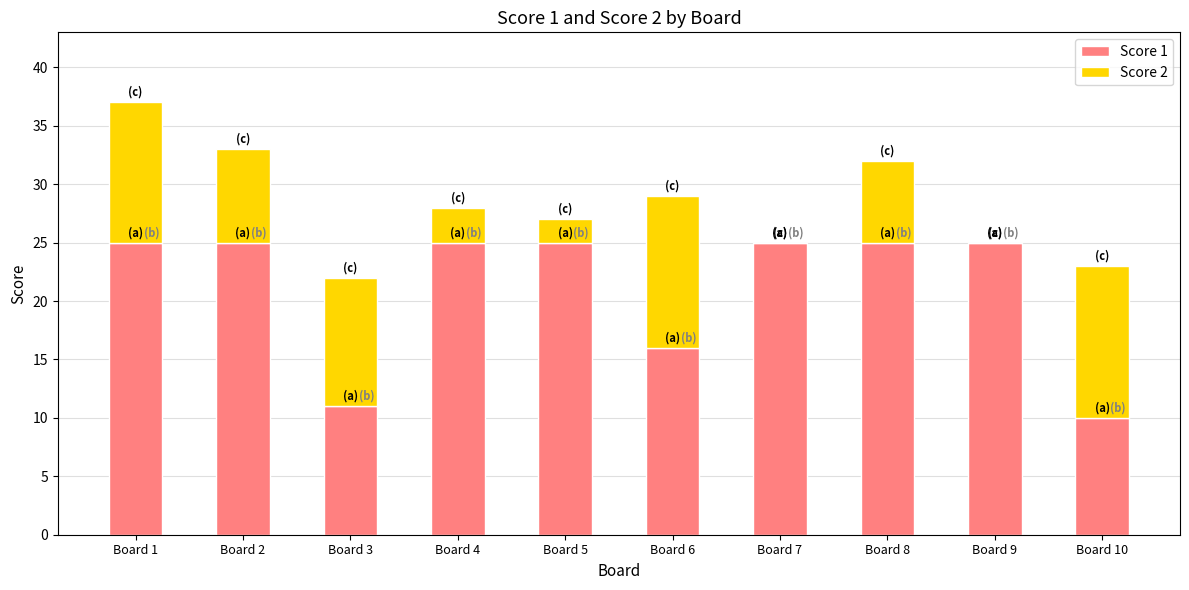

At which category is the sum across all series the highest?

Board 1